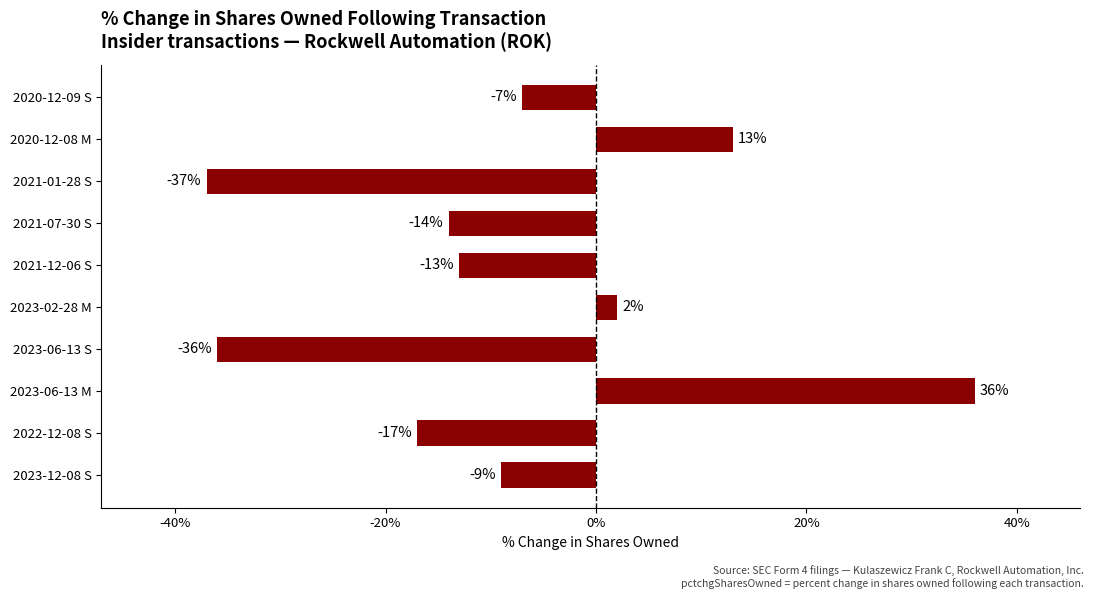

What is the minimum value shown in the chart?

-37